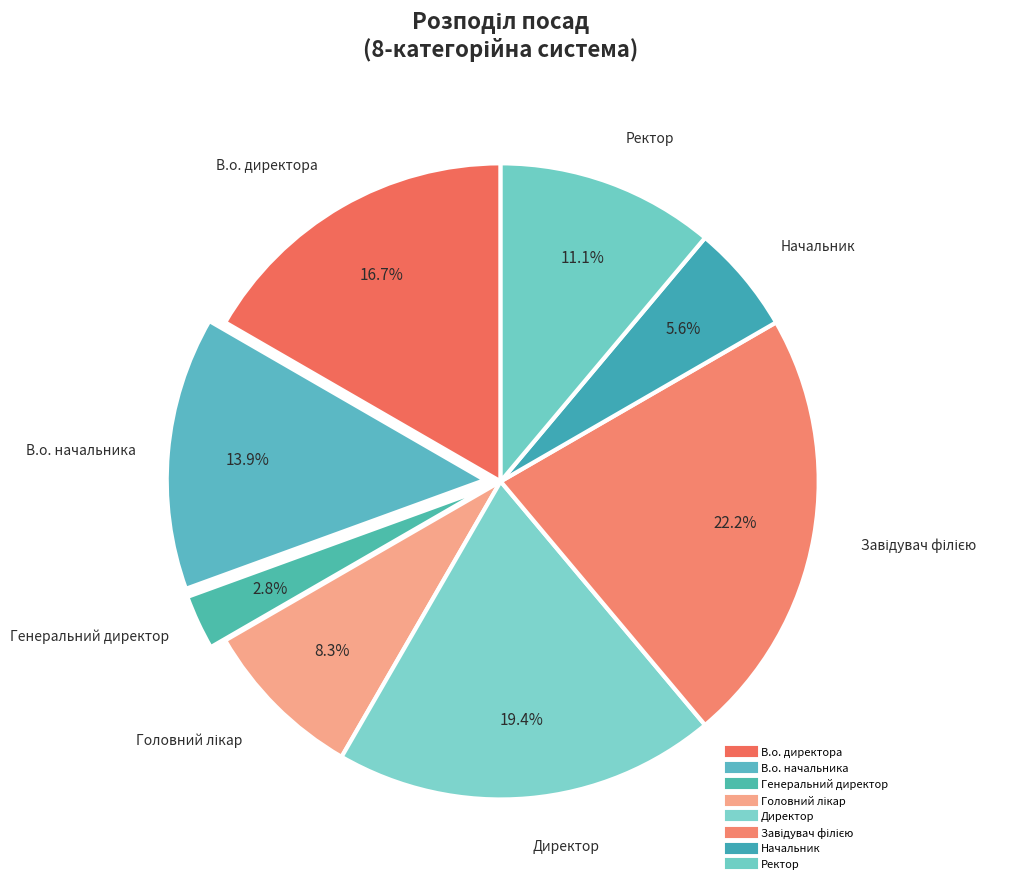

Count the number of slices in the pie.

8